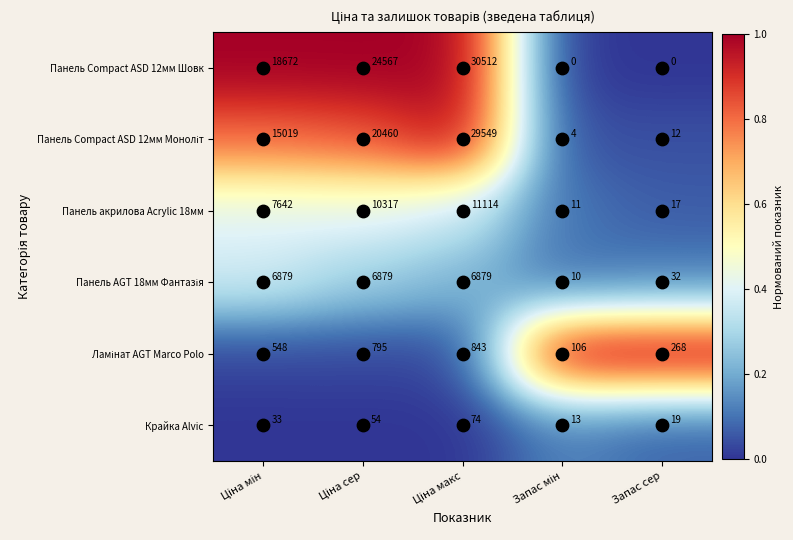

What is the total value across all series at Запас сер?

348